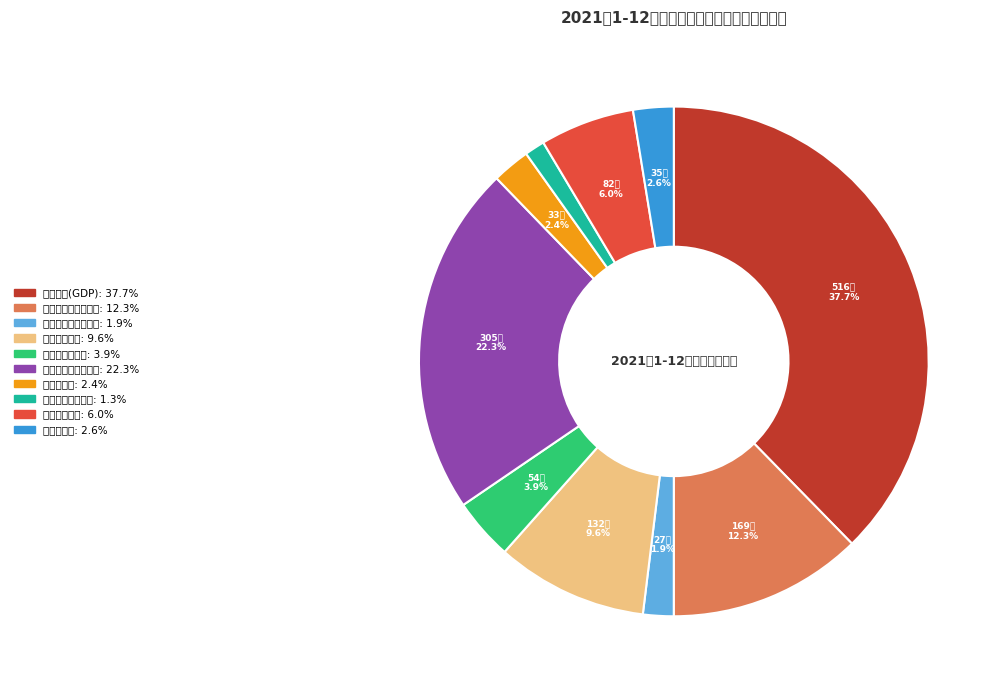

Rank the categories by value from lowest to highest.

公共财政预算收入, 规模以上工业增加值, 财政总收入, 进出口总额, 房地产开发投资, 公共财政支出, 固定资产投资, 规模以上工业总产值, 社会消费品零售总额, 生产总值(GDP)